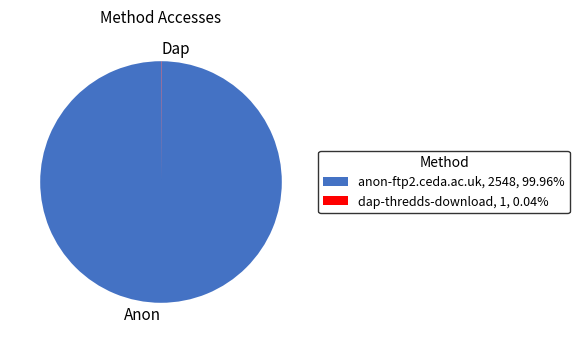

Is there a majority slice in this chart?

Yes